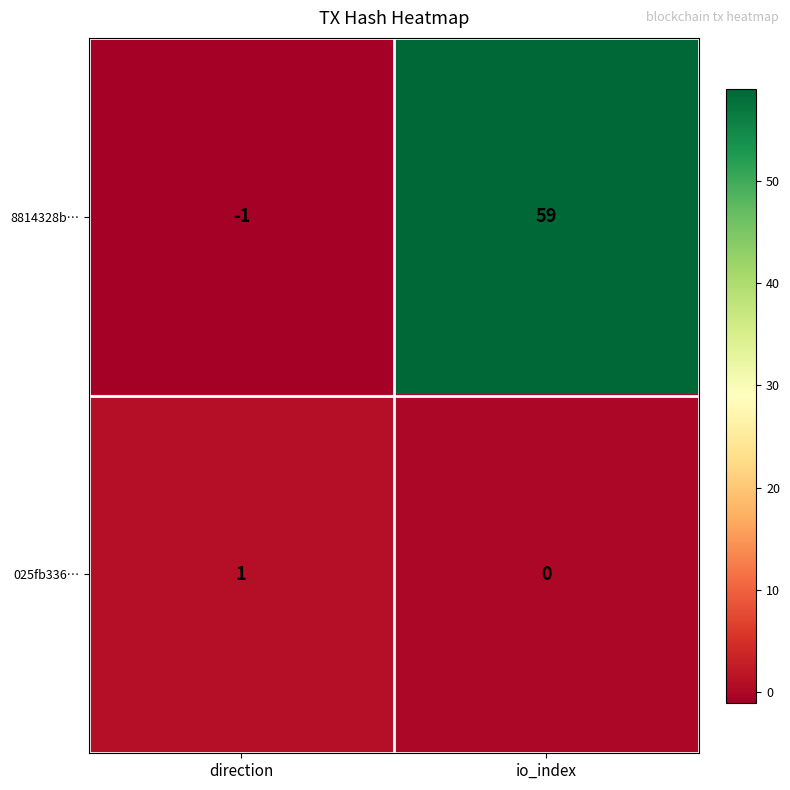

Is it true that 025fb336… equals 0 at io_index?

True